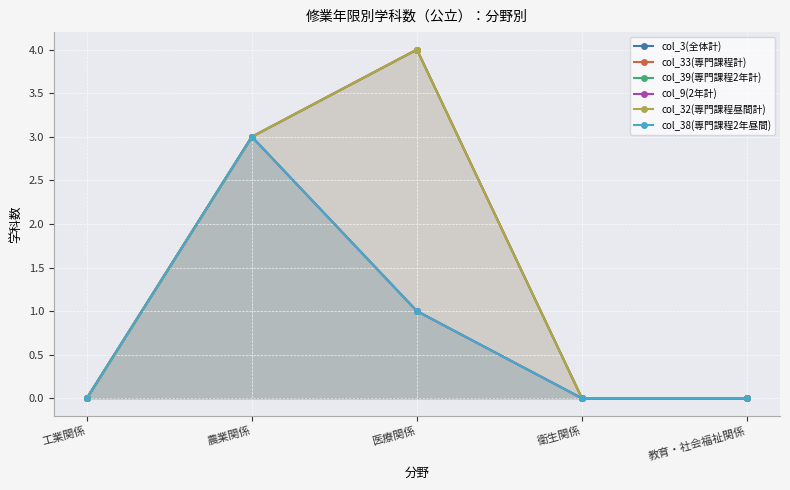

How many data points does each series have?

5